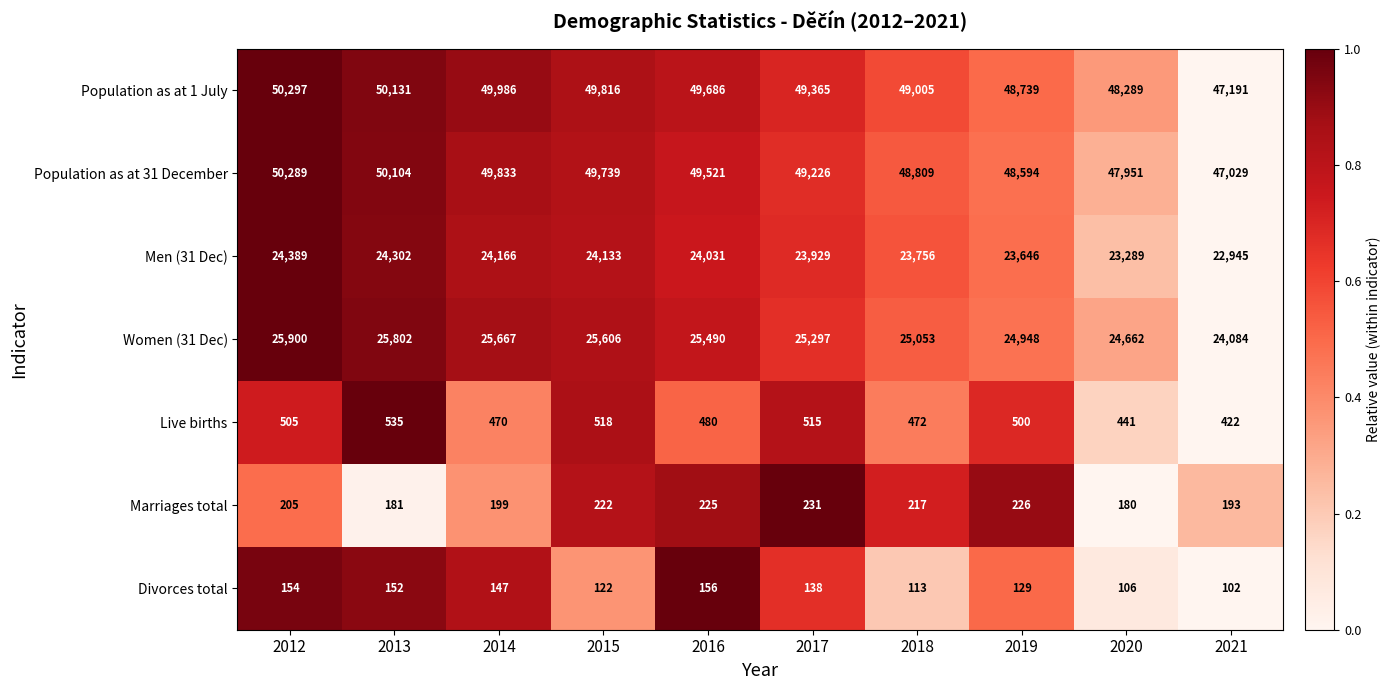

What is the total value across all series at 2020?

144918